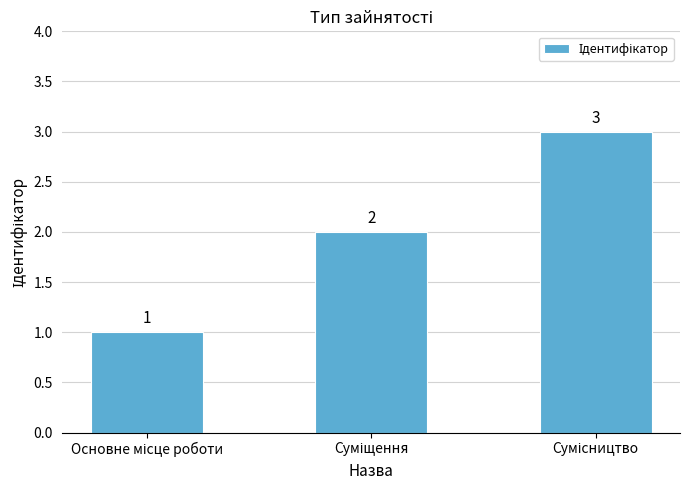

Count the number of categories in the chart.

3